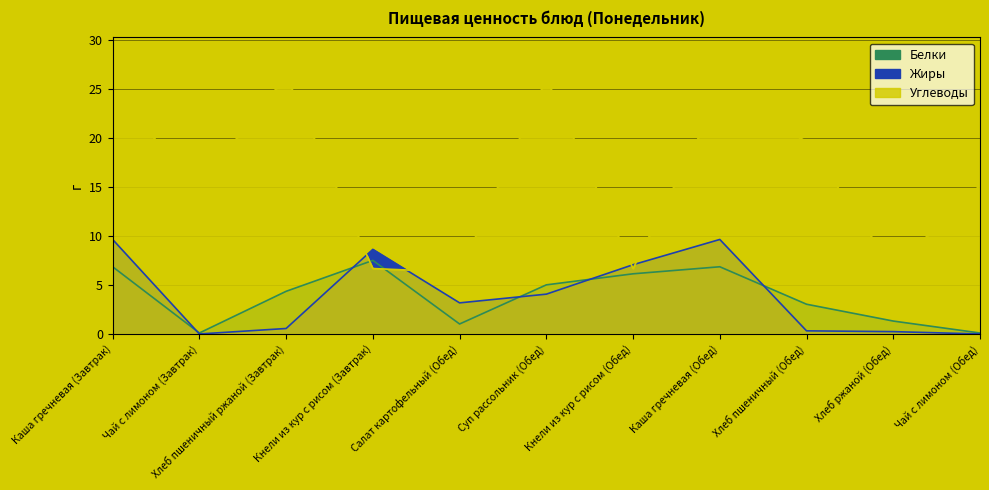

At how many categories does at least one series exceed 25?

2